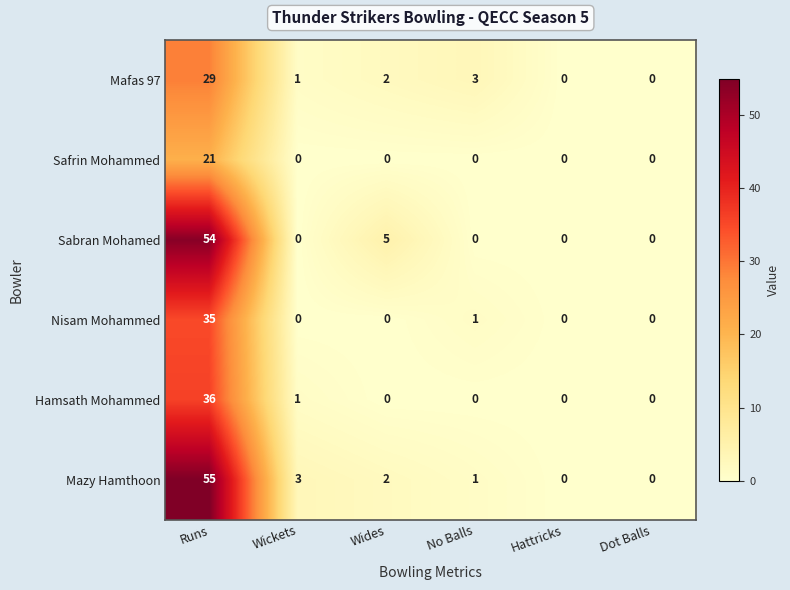

Which series has the largest total across all categories?

Mazy Hamthoon